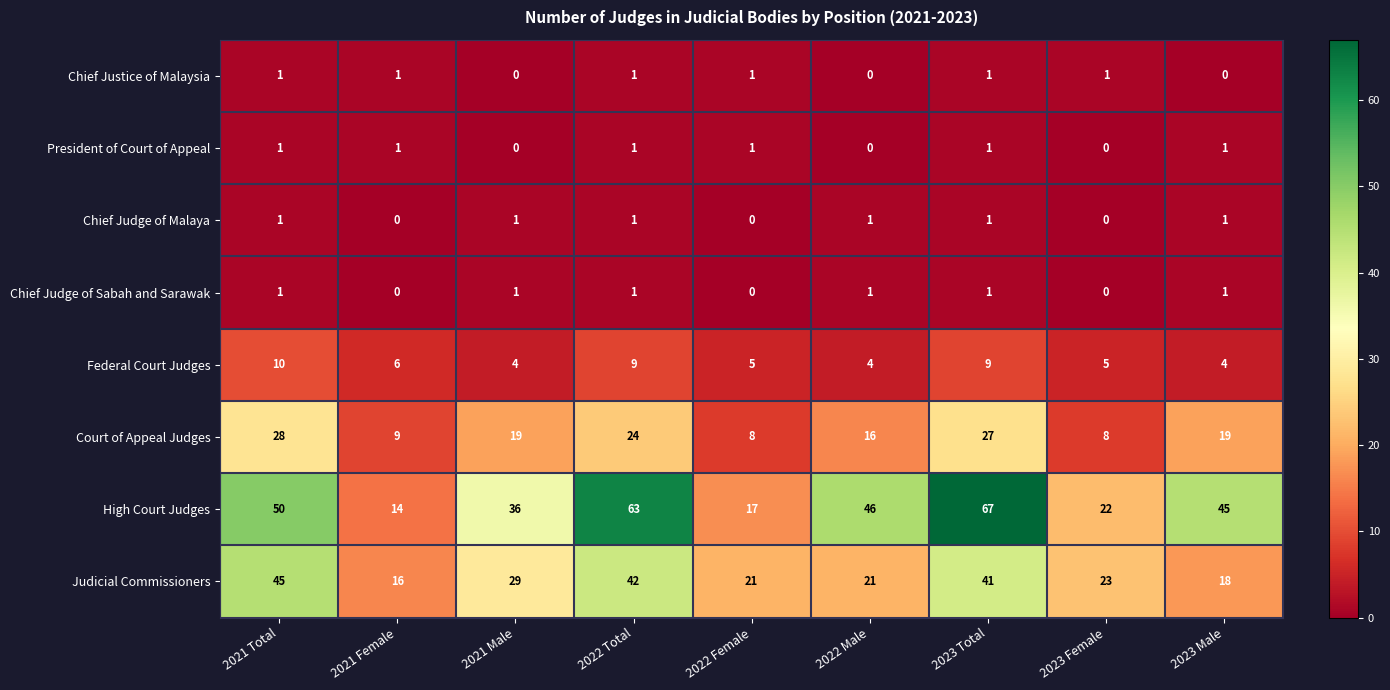

What is the difference between the Judicial Commissioners values at 2021 Total and 2022 Male?

24